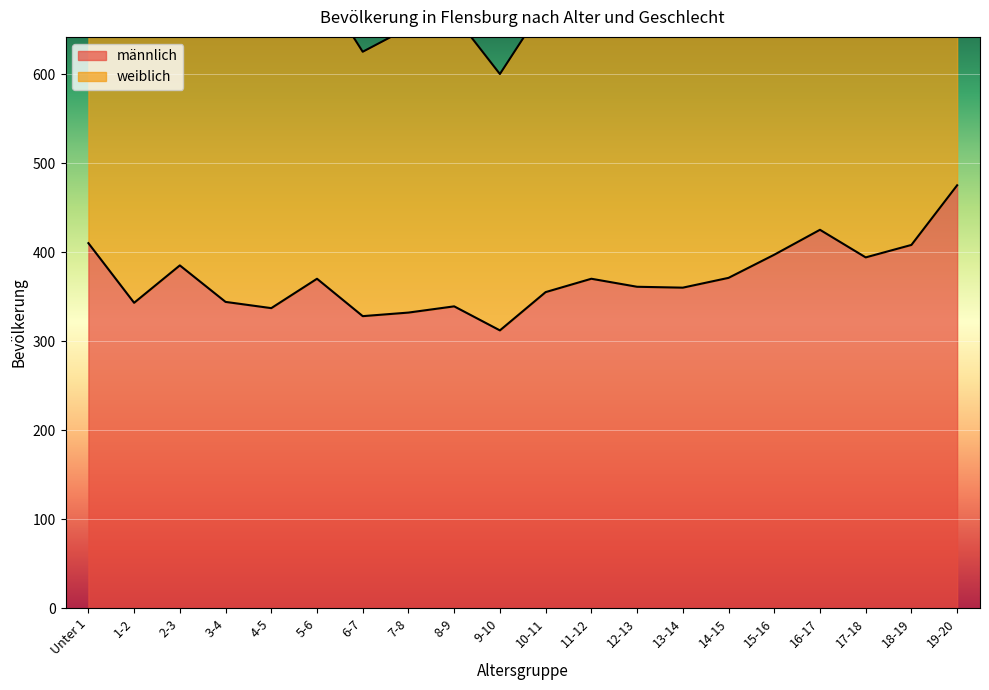

Reading left to right, what are all the values shown in this chart?

männlich: Unter 1=410	1-2=343	2-3=385	3-4=344	4-5=337	5-6=370	6-7=328	7-8=332	8-9=339	9-10=312	10-11=355	11-12=370	12-13=361	13-14=360	14-15=371	15-16=397	16-17=425	17-18=394	18-19=408	19-20=475
weiblich: Unter 1=836	1-2=704	2-3=747	3-4=681	4-5=651	5-6=706	6-7=625	7-8=652	8-9=666	9-10=600	10-11=679	11-12=693	12-13=694	13-14=691	14-15=725	15-16=775	16-17=804	17-18=765	18-19=849	19-20=1033